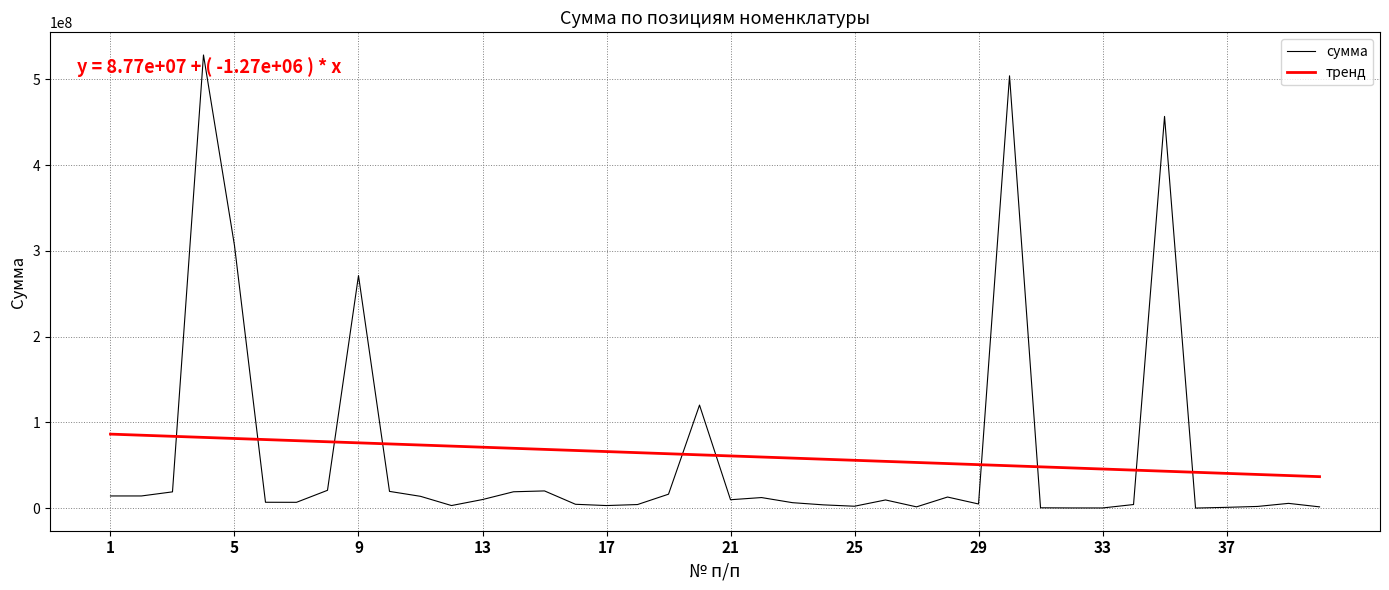

True or false: тренд and сумма intersect in this chart.

True